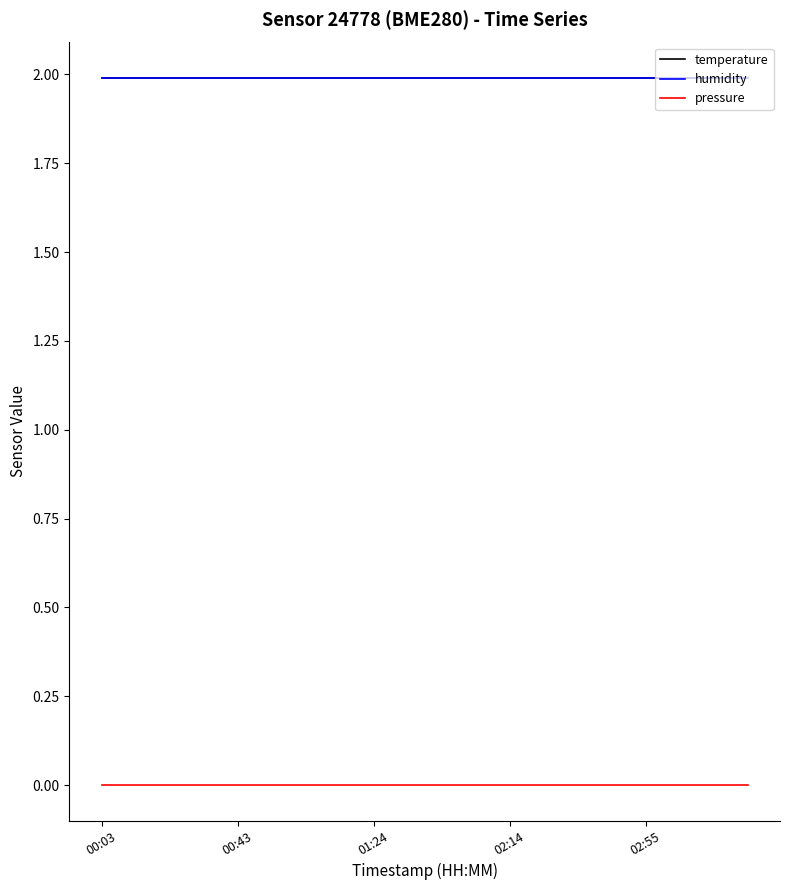

Is this an area chart (filled region under the line)?

No